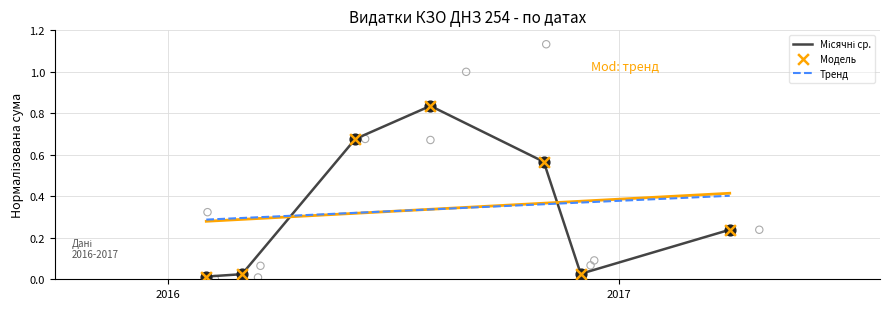

What are all the series names shown in the legend?

Місячні ср., Тренд, Модель